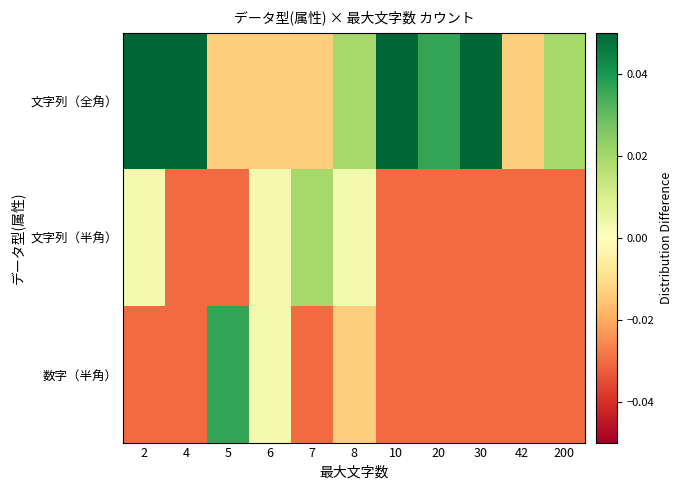

What is the difference between the highest and lowest values at 200?

0.1